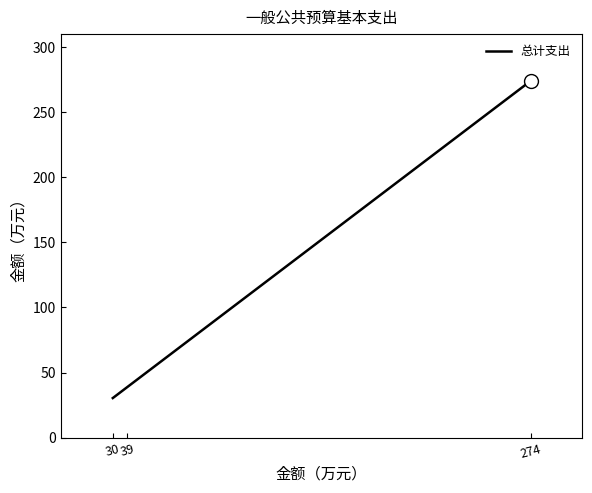

The value at 274 is 126.0. True or false?

False